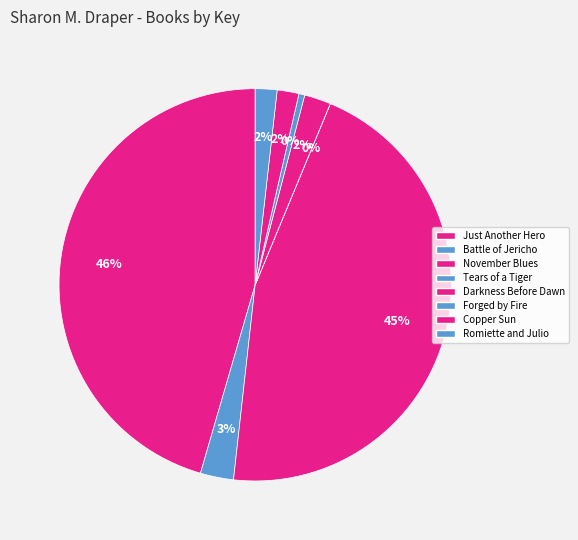

What is the largest slice in the pie chart?

Just Another Hero